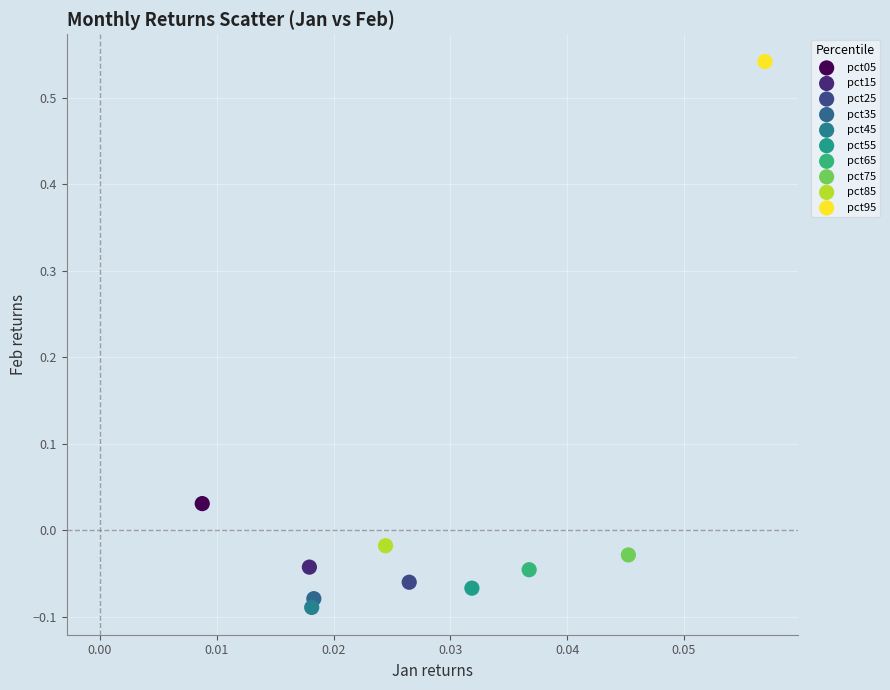

Which series reaches the maximum Y coordinate?

pct95